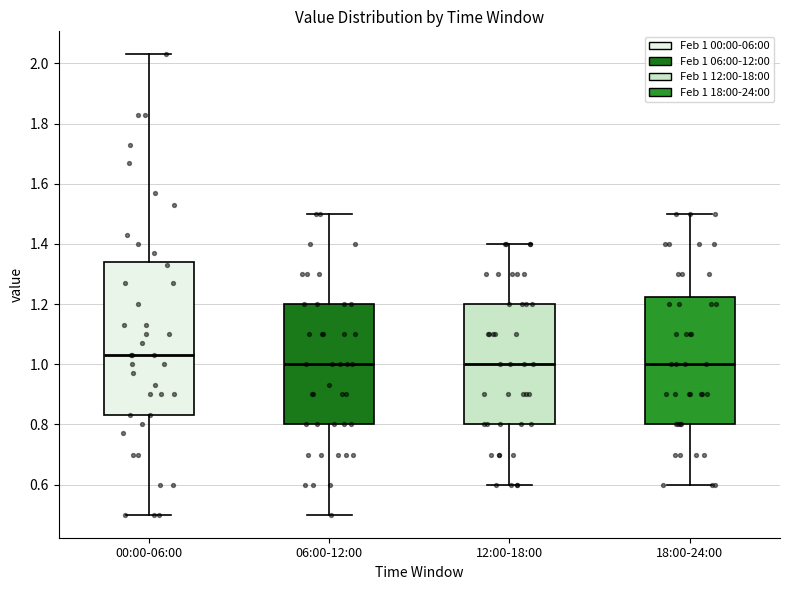

Where is the lower edge of the box for 12:00-18:00 on the y-axis? The values are not printed on the chart, so give them approximately, as read against the axis.

0.80